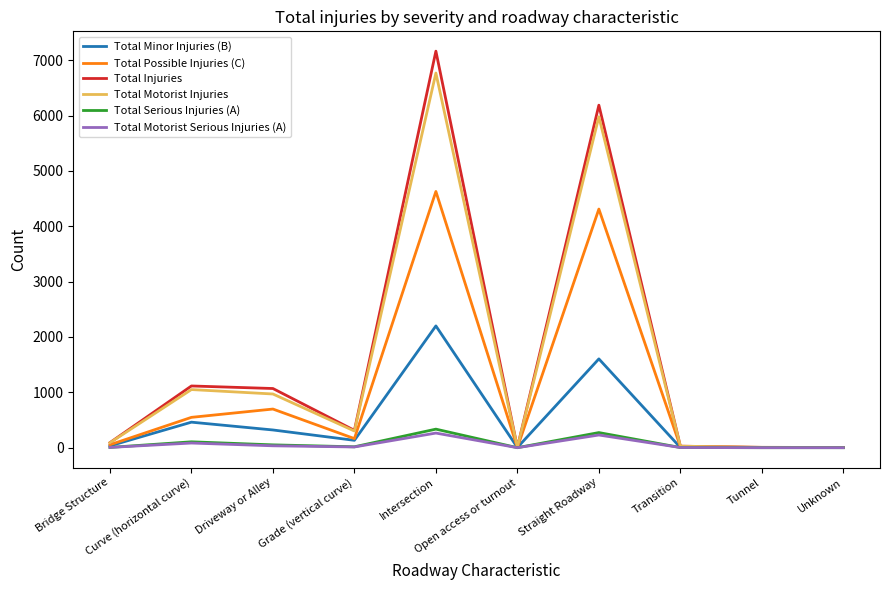

Which series has the largest range (max minus min)?

Total Injuries